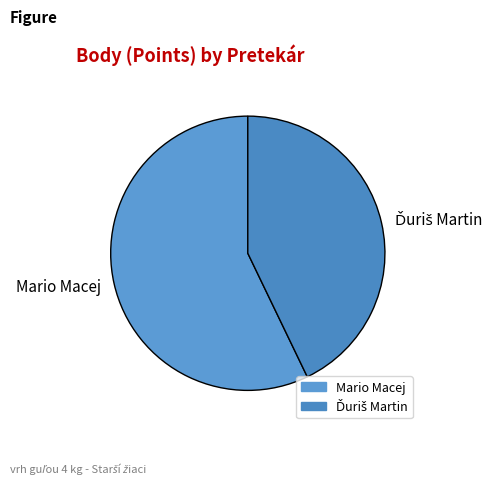

How many slices are in this pie chart?

2